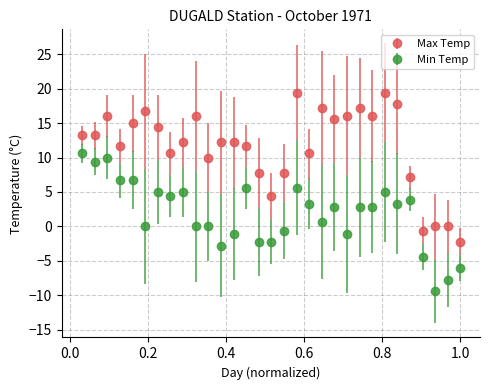

Which series has the largest total across all categories?

Max Temp